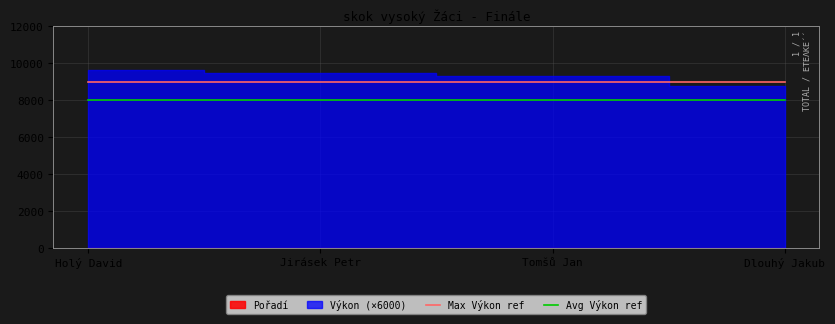

Between Tomšů Jan and Jirásek Petr, which is larger?

Tomšů Jan